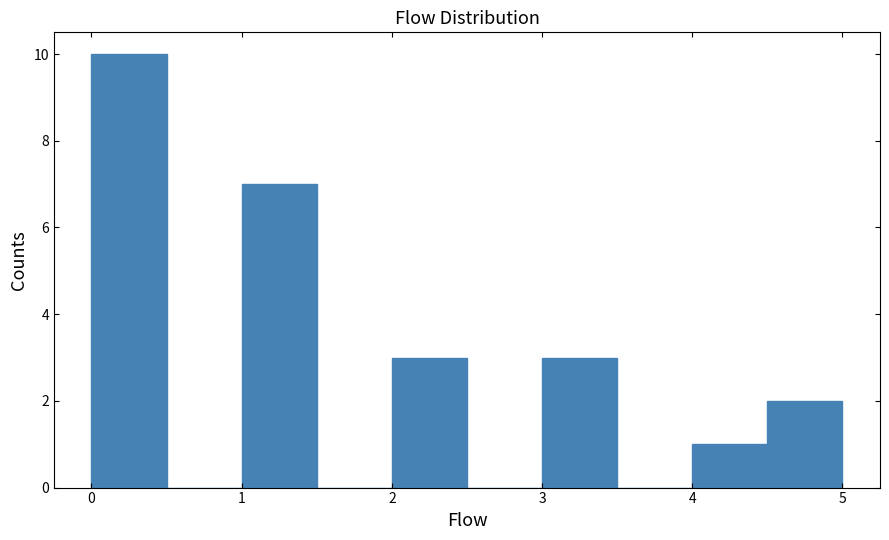

What is the height of the bar covering 2.0 to 2.5 on the x-axis? The values are not printed on the chart, so give them approximately, as read against the axis.

3